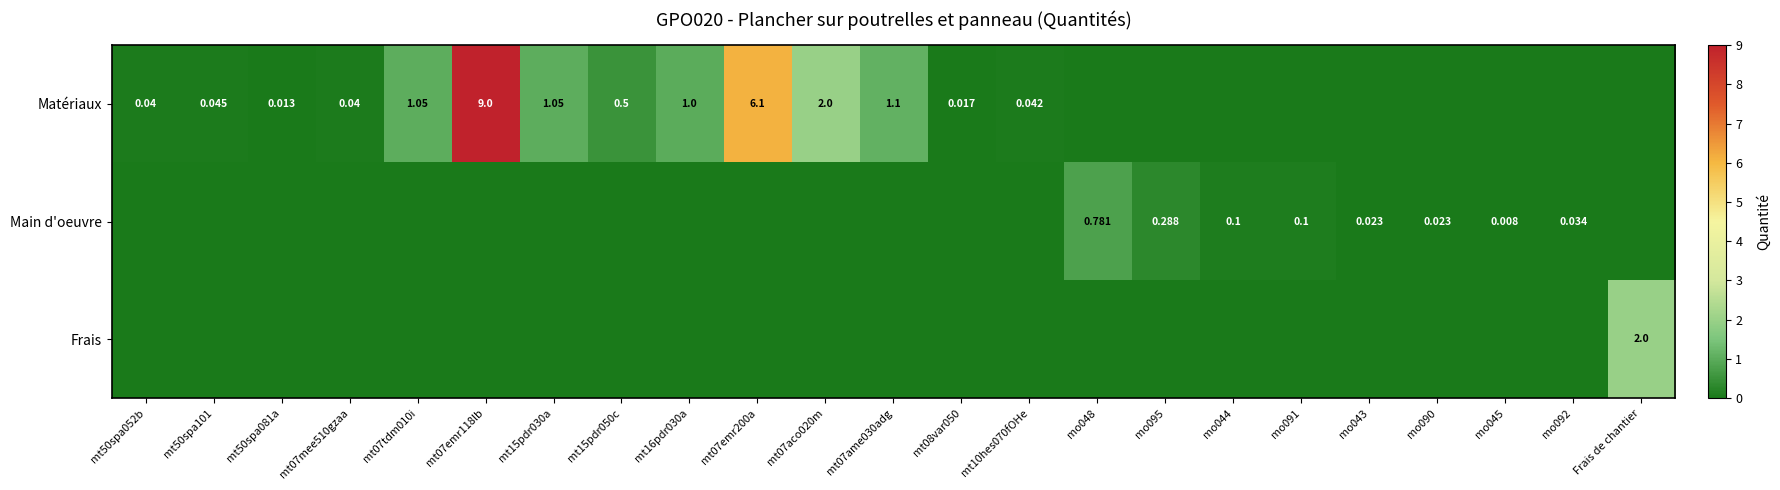

Where is Frais nearest to the value 1?

mt50spa052b